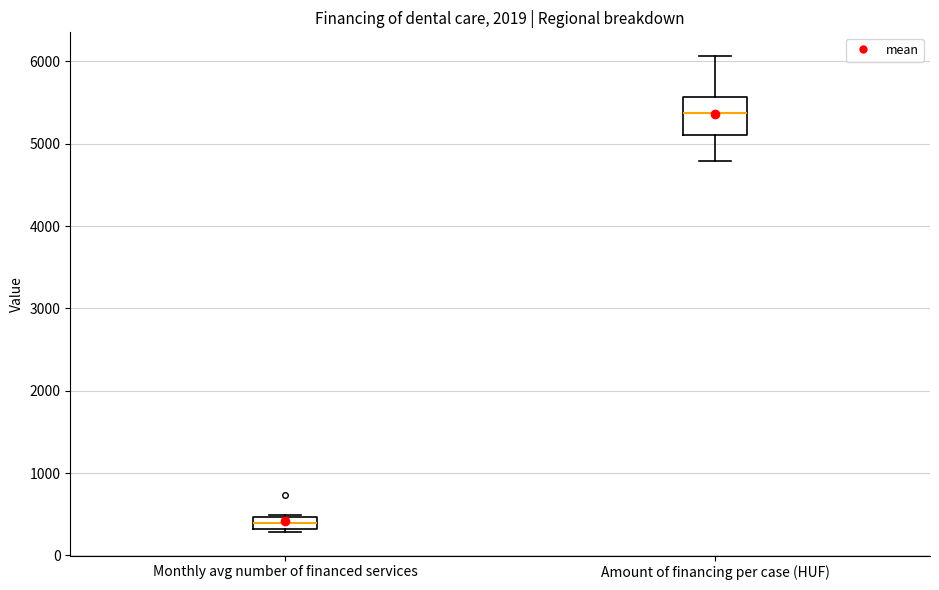

Where is the lower edge of the box for Monthly avg number of financed services on the y-axis? The values are not printed on the chart, so give them approximately, as read against the axis.

300